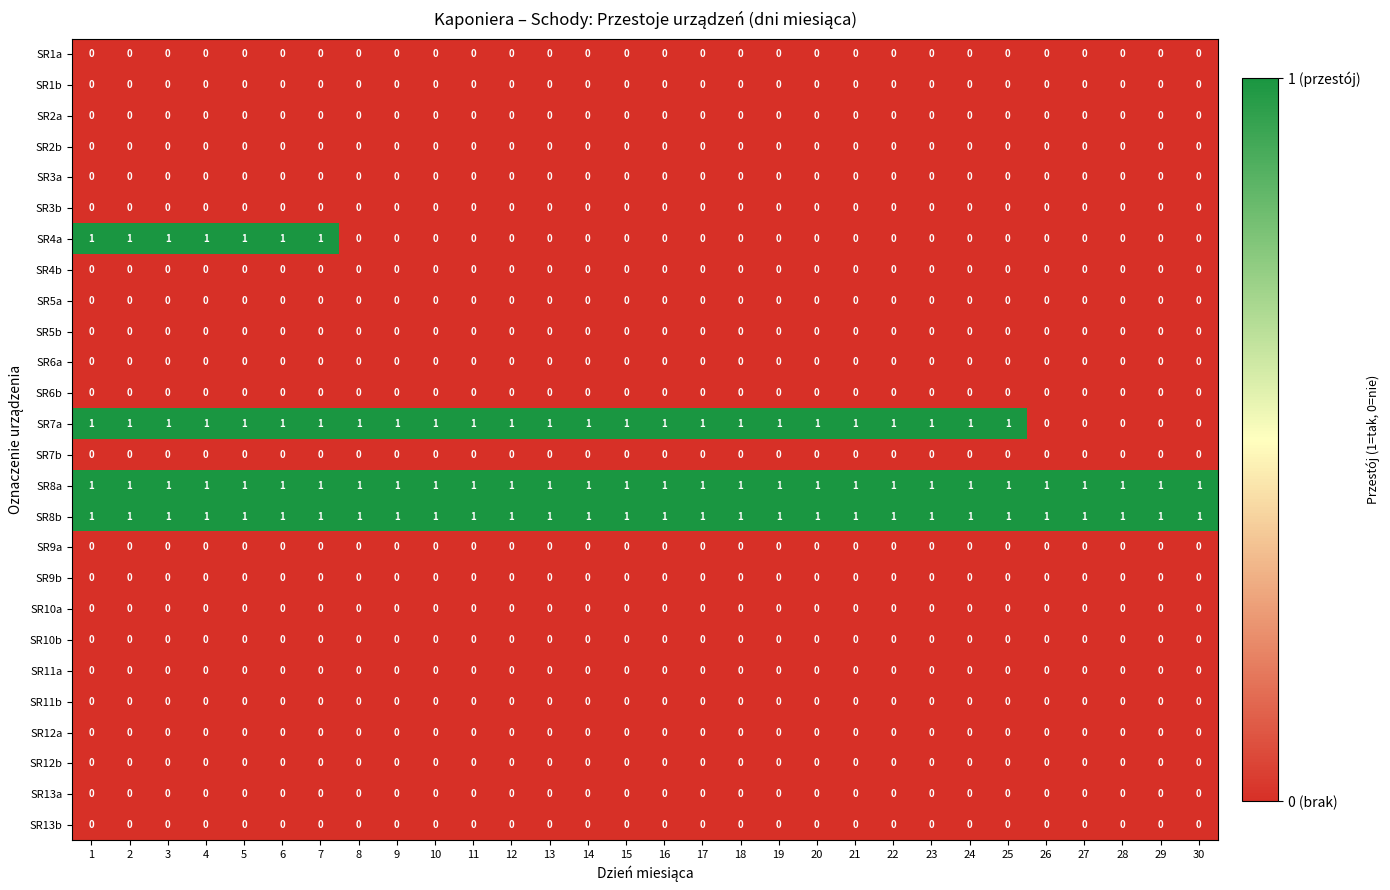

Between 3 and 24, which series saw the biggest shift?

SR4a